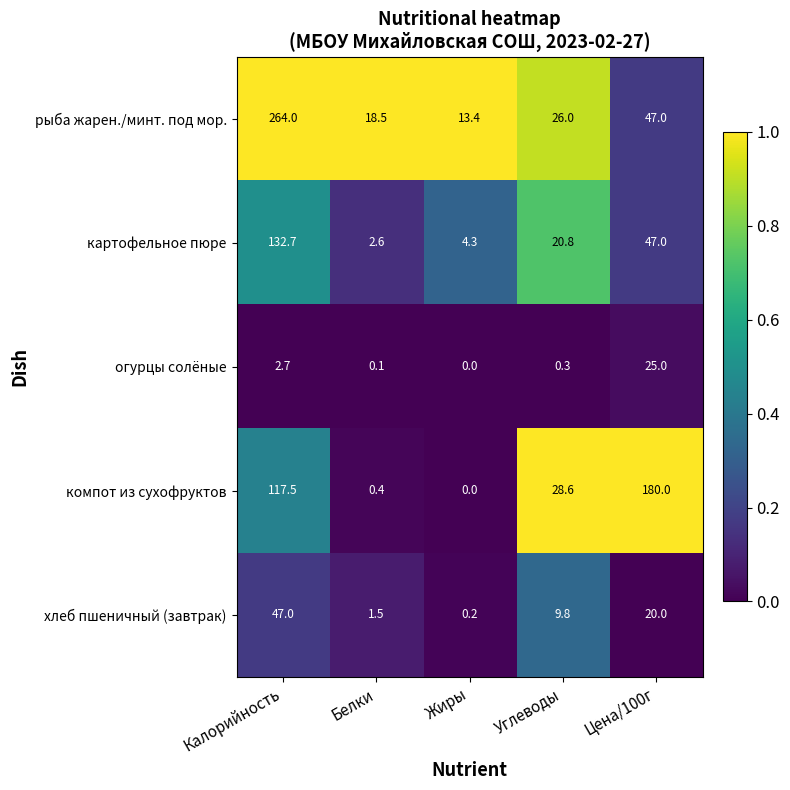

What is the sum of the картофельное пюре values at Калорийность and Цена/100г?

179.7